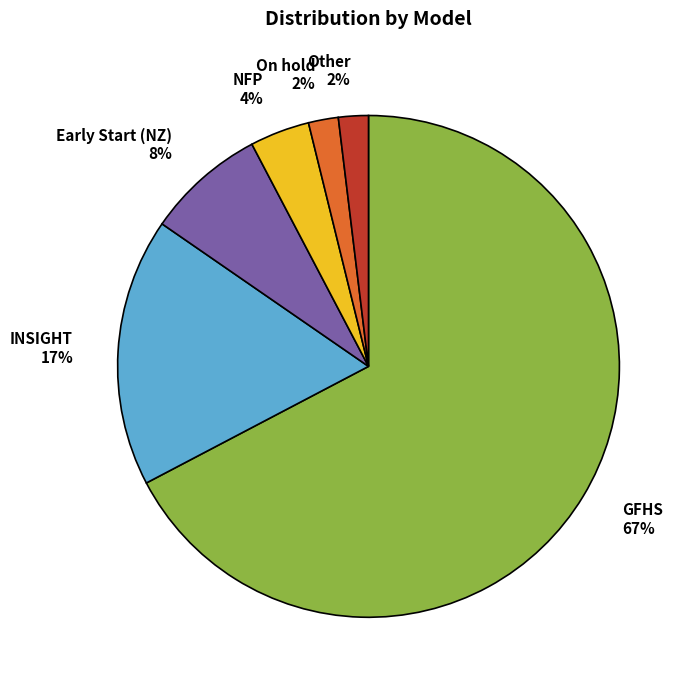

Approximately how many times larger is the value at INSIGHT 17% compared to GFHS 67%?

0.3